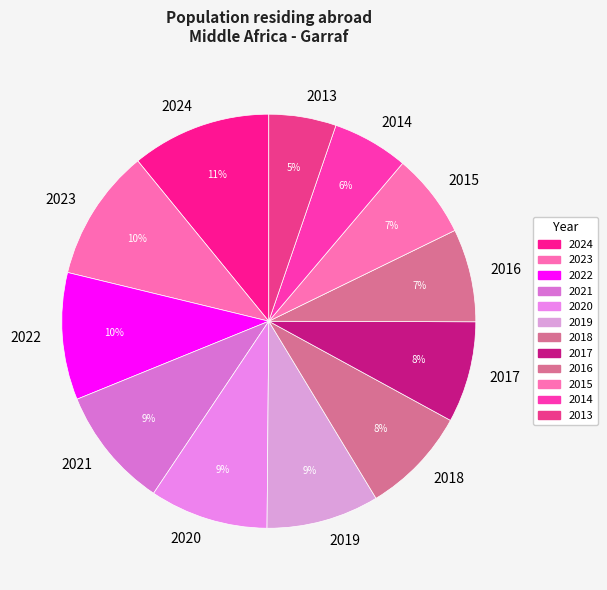

The 2014 slice represents 6% of the pie. True or false?

True